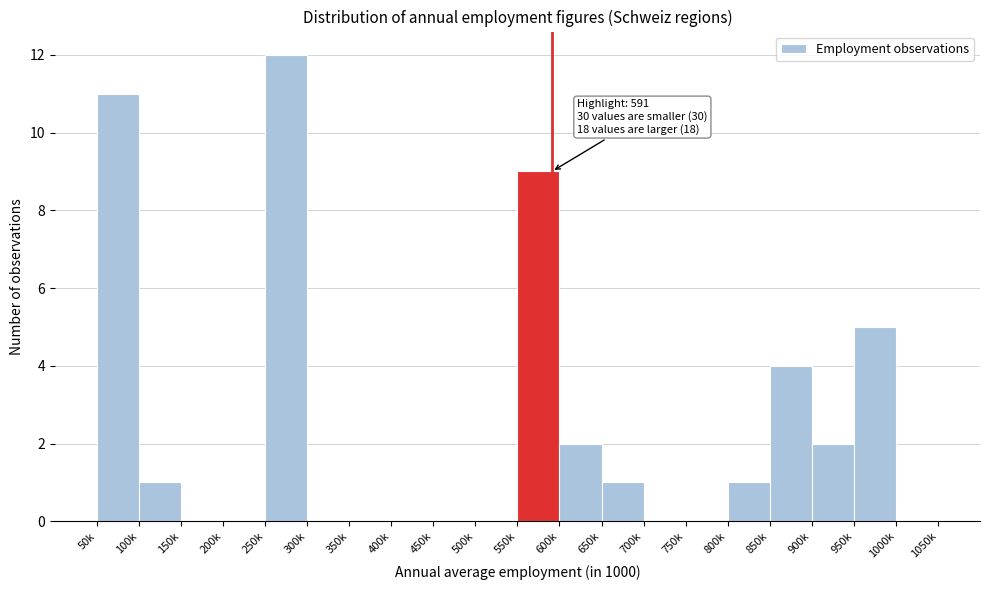

Reading right to left, transcribe all the data shown in this chart.

1000k=0	950k=5	900k=2	850k=4	800k=1	750k=0	700k=0	650k=1	600k=2	550k=9	500k=0	450k=0	400k=0	350k=0	300k=0	250k=12	200k=0	150k=0	100k=1	50k=11